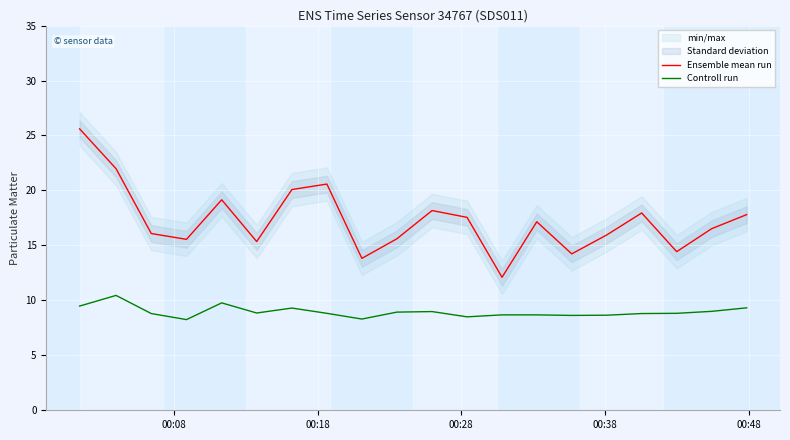

How many interior local peaks does the Ensemble mean run series have?

5